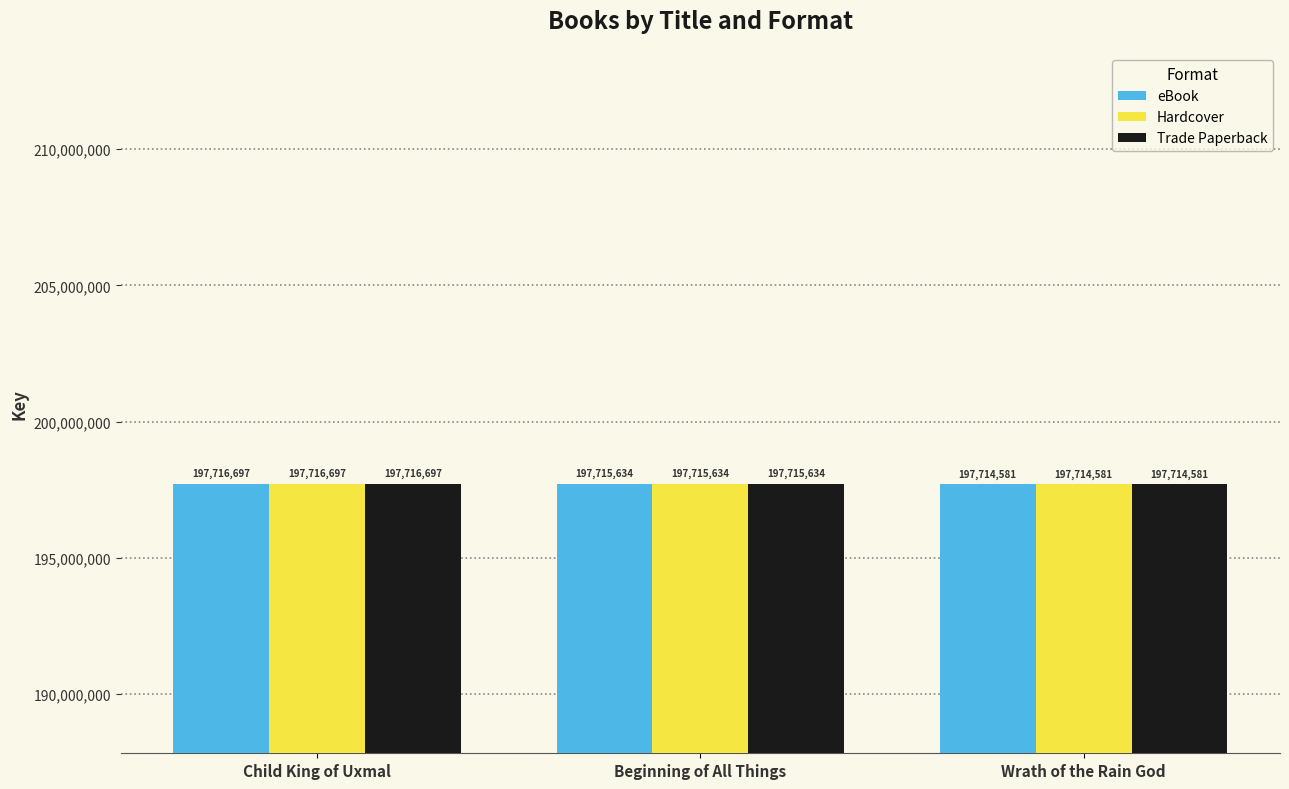

Which label corresponds to the largest value in the chart?

Child King of Uxmal